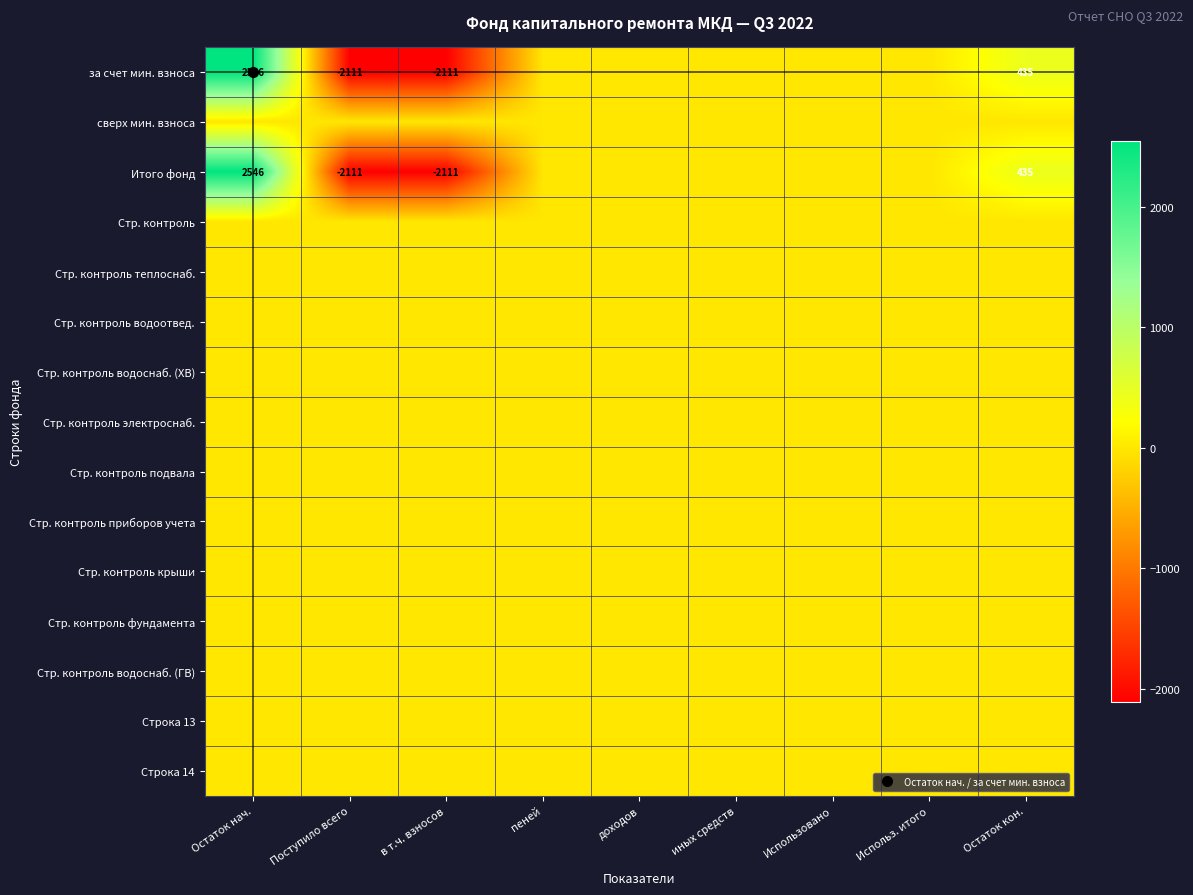

At which label is Стр. контроль closest to 0?

Остаток нач.